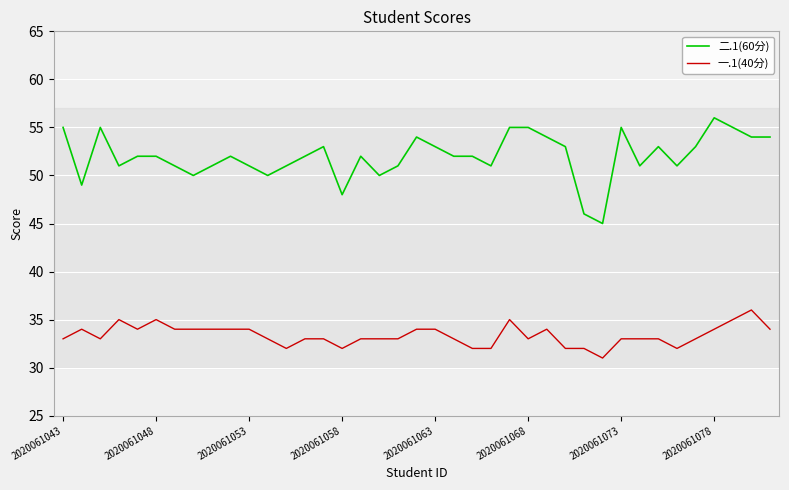

What is the minimum value for 一.1(40分)?

31